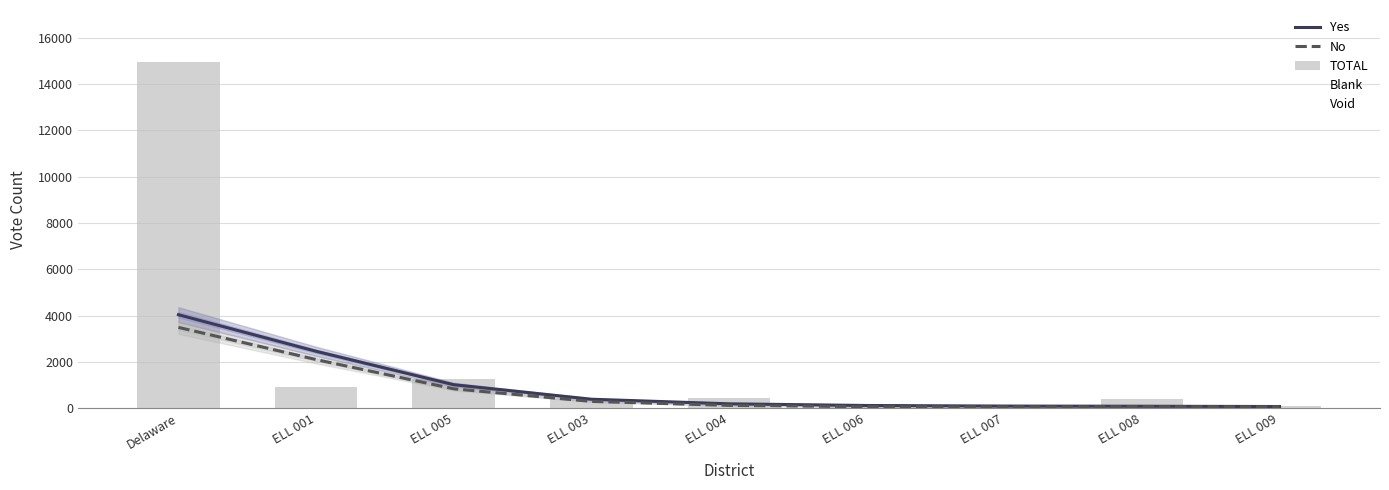

Where does the Yes series first go above 197?

Delaware